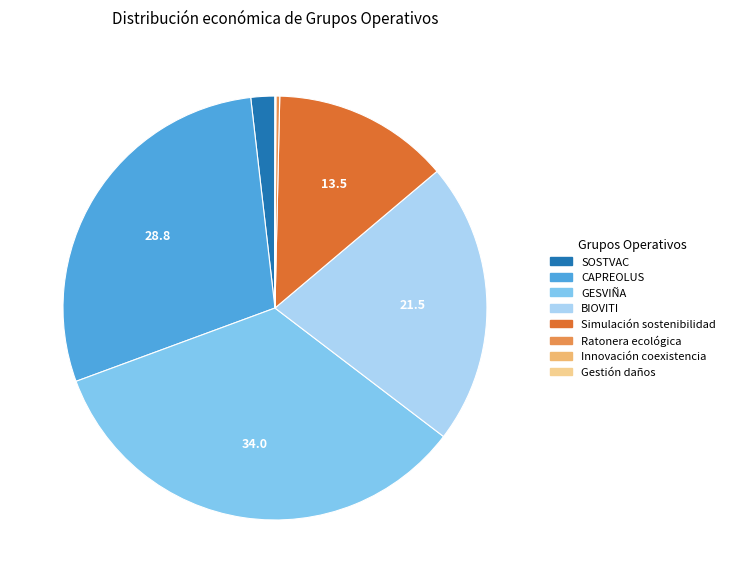

What is the largest slice in the pie chart?

GESVIÑA